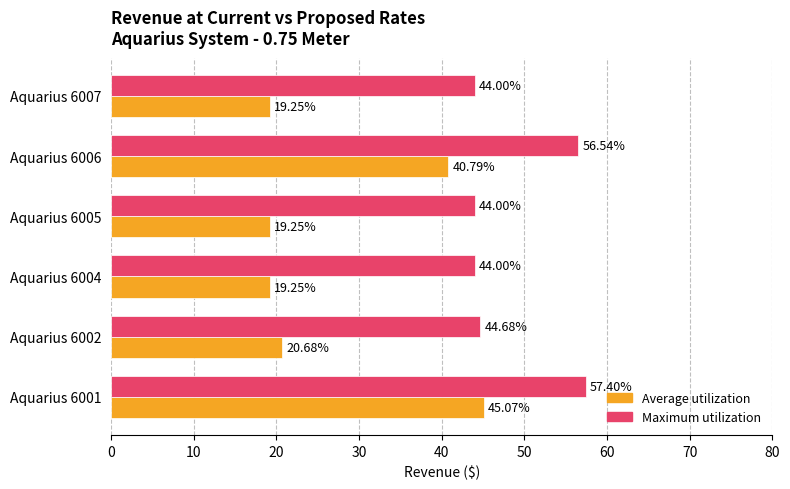

Which series has the largest range (max minus min)?

Average utilization